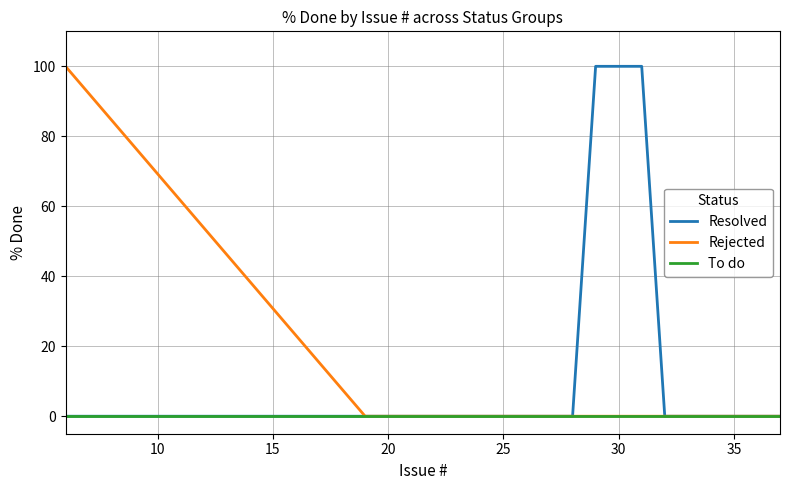

Rank the series by their average value, from highest to lowest.

Resolved, Rejected, To do